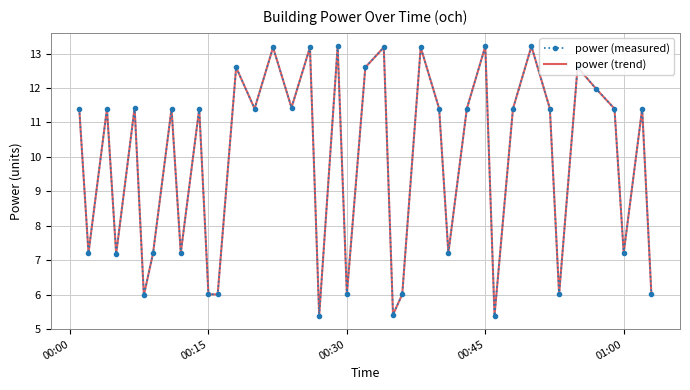

At how many categories does at least one series exceed 5?

40